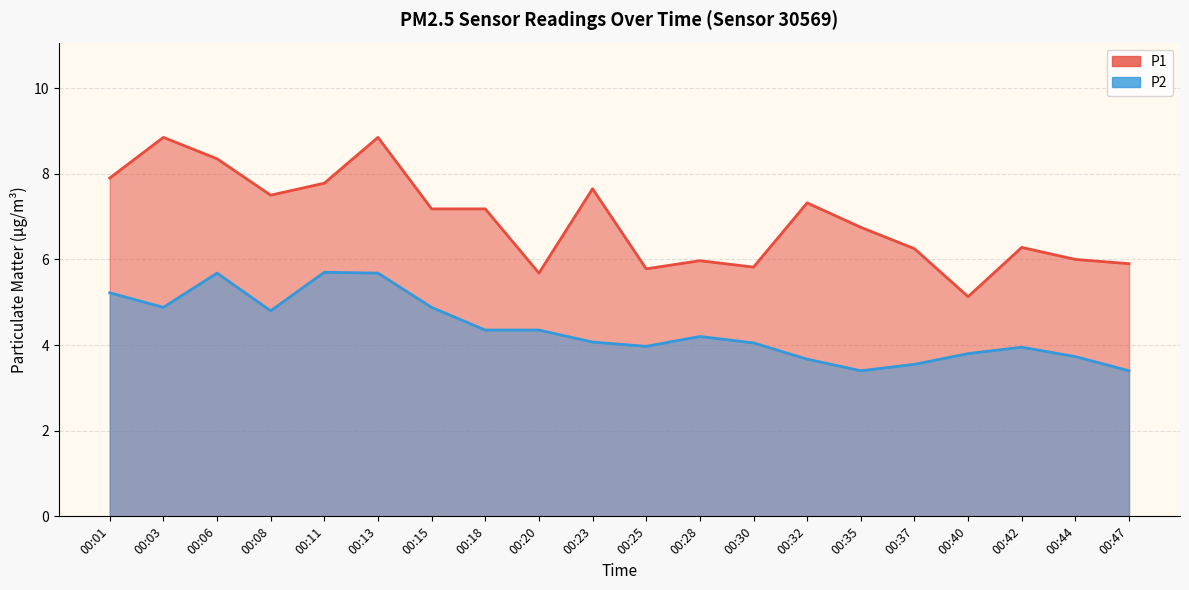

What is the highest value of the P1 series?

8.8